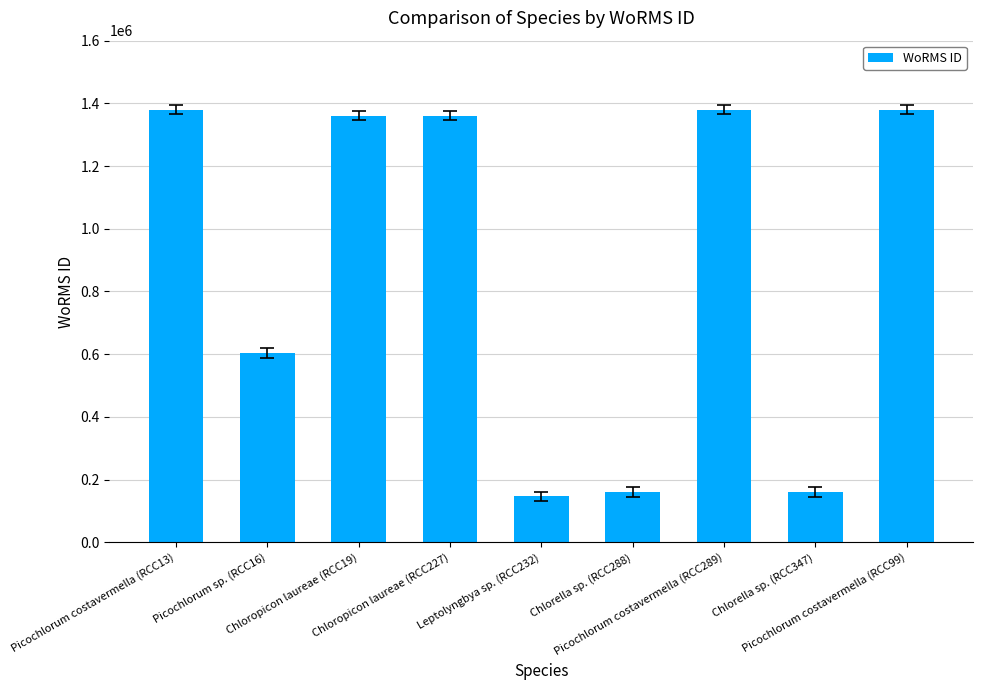

What is the difference between the maximum and second lowest values?

1219826